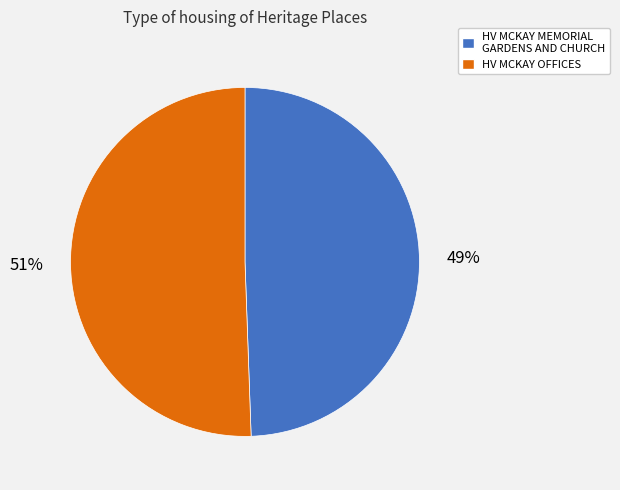

The HV MCKAY OFFICES slice represents 40% of the pie. True or false?

False